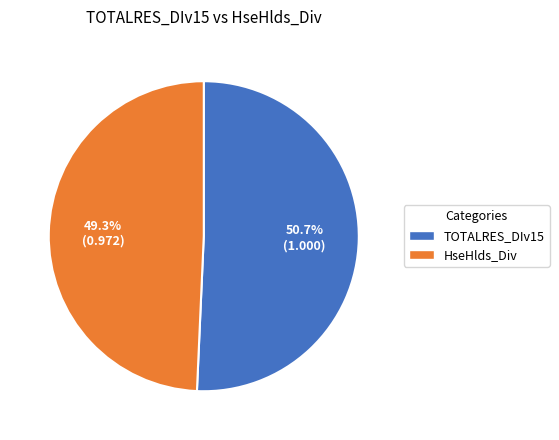

To the nearest percent, what is the average slice percentage?

50%